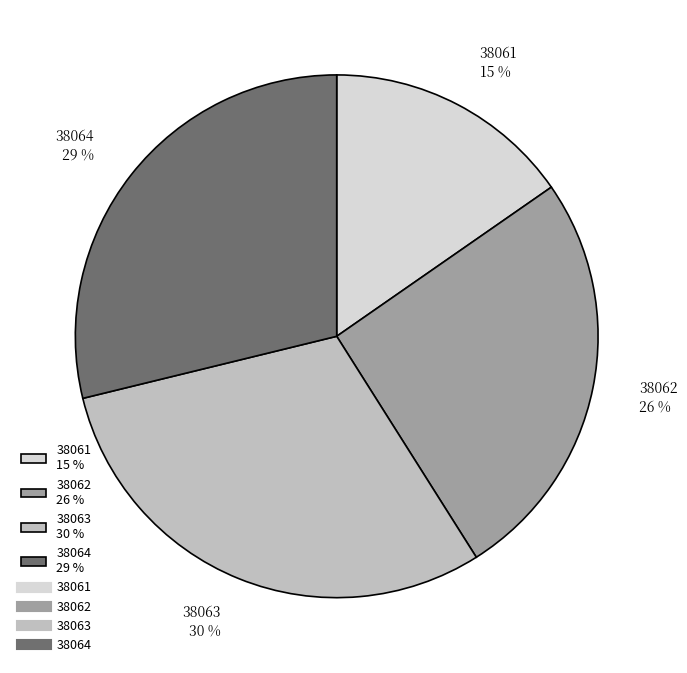

Do 38064 29 % and 38062 26 % together represent more than half of the pie?

Yes